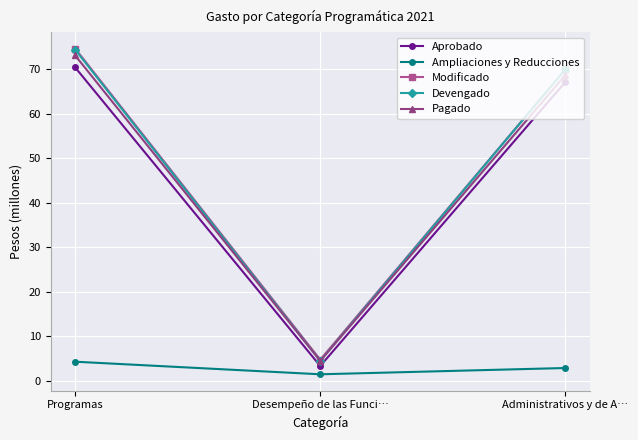

What is the spread (max minus min) of values at Administrativos y de A…?

67.1